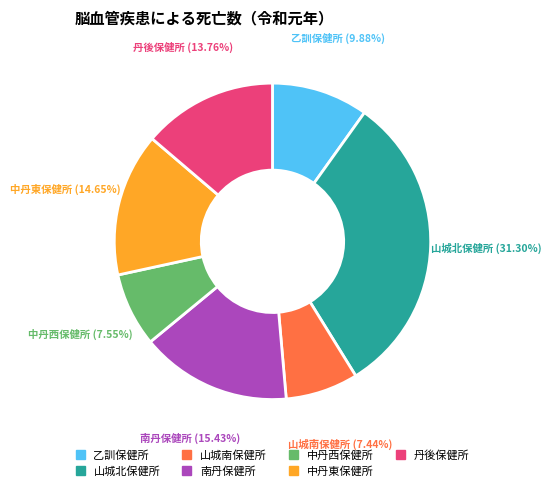

To the nearest percent, what is the average slice percentage?

14%